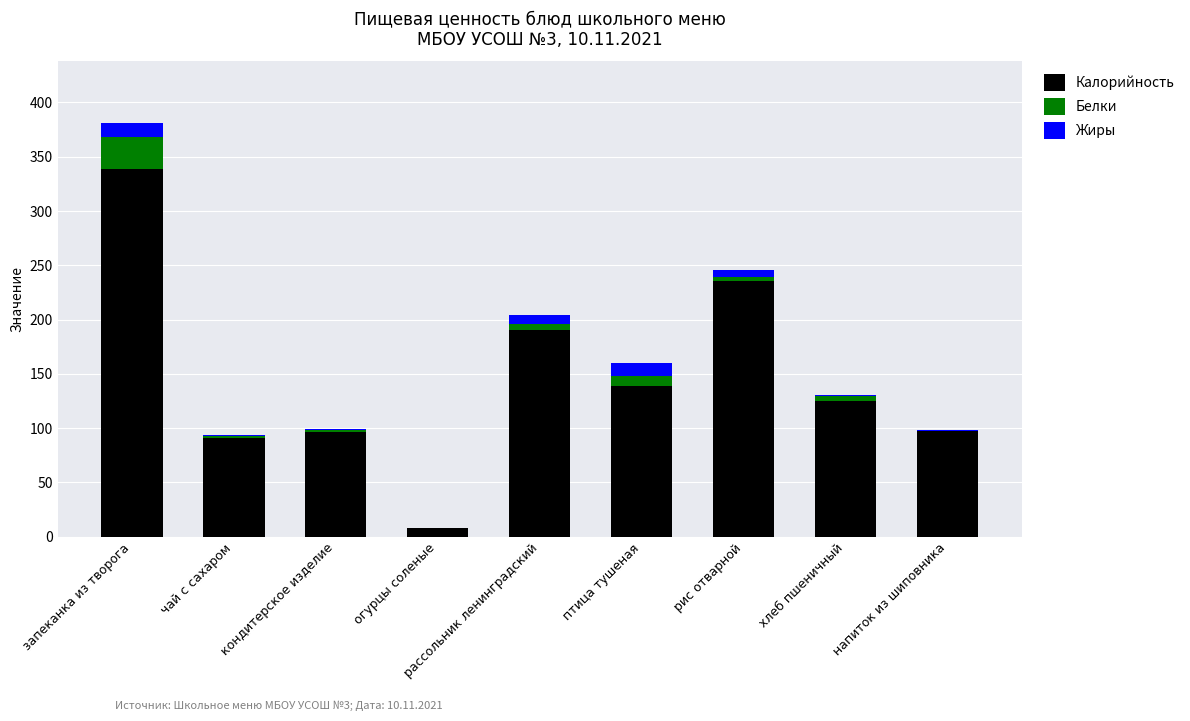

What is the total value across all series at птица тушеная?

159.8